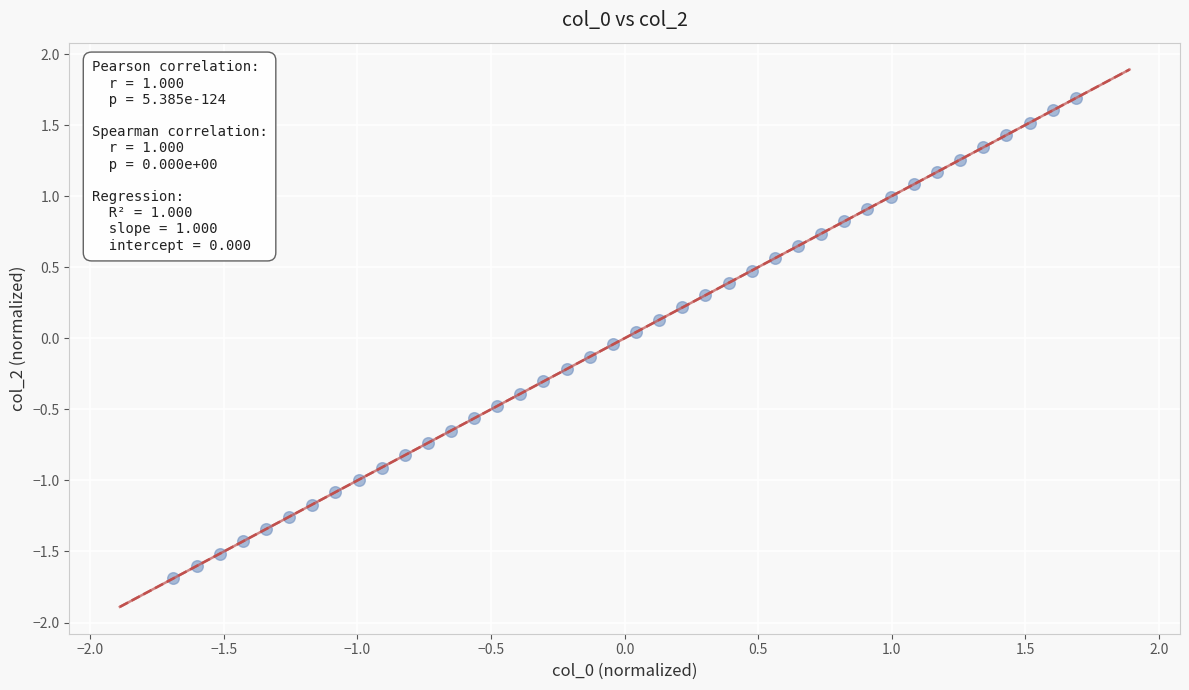

What is the range of X values (max minus min)?

3.4